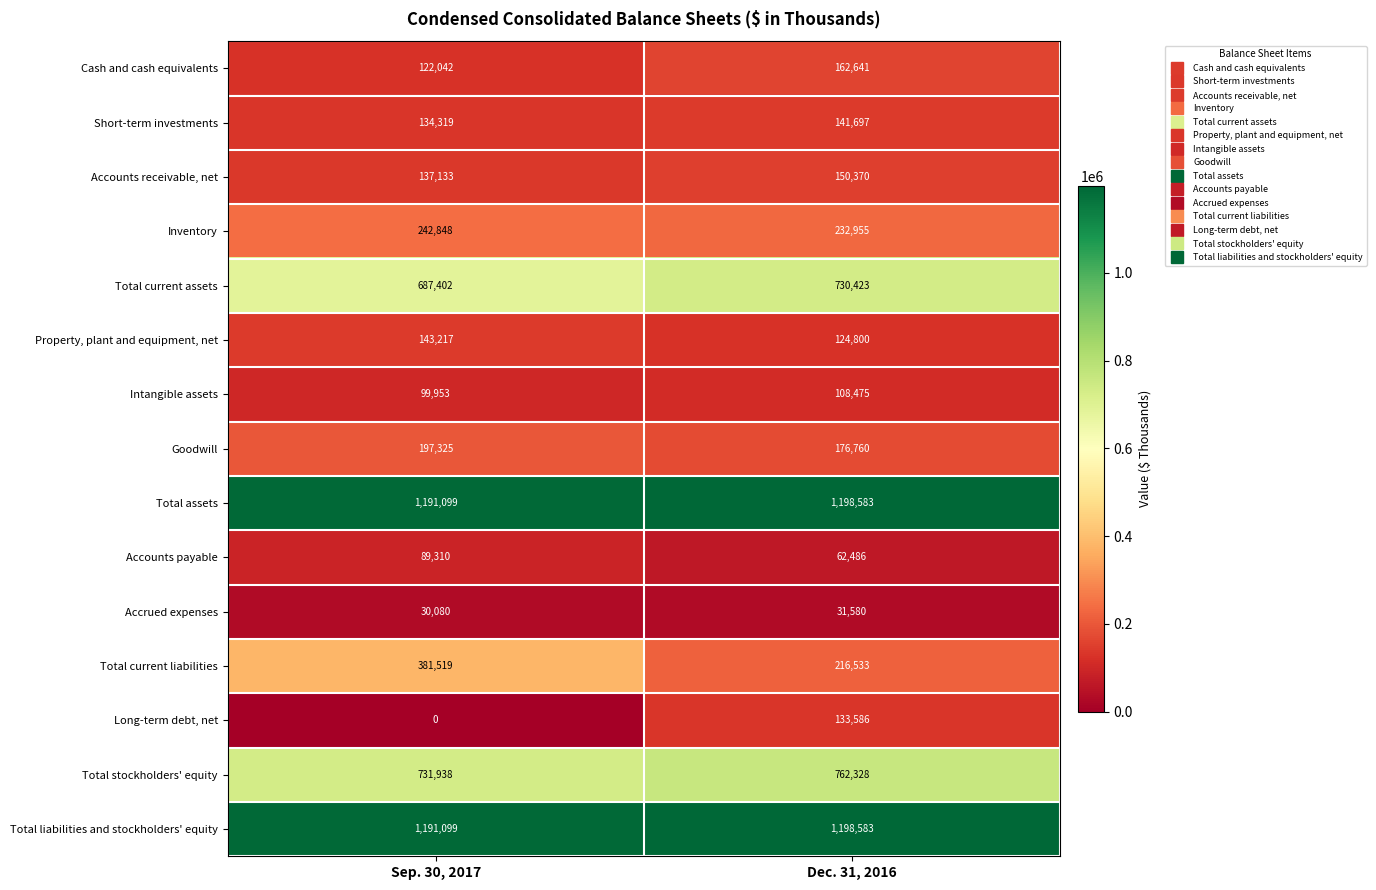

Read the Property, plant and equipment, net value at Dec. 31, 2016, to the nearest 100.

124800